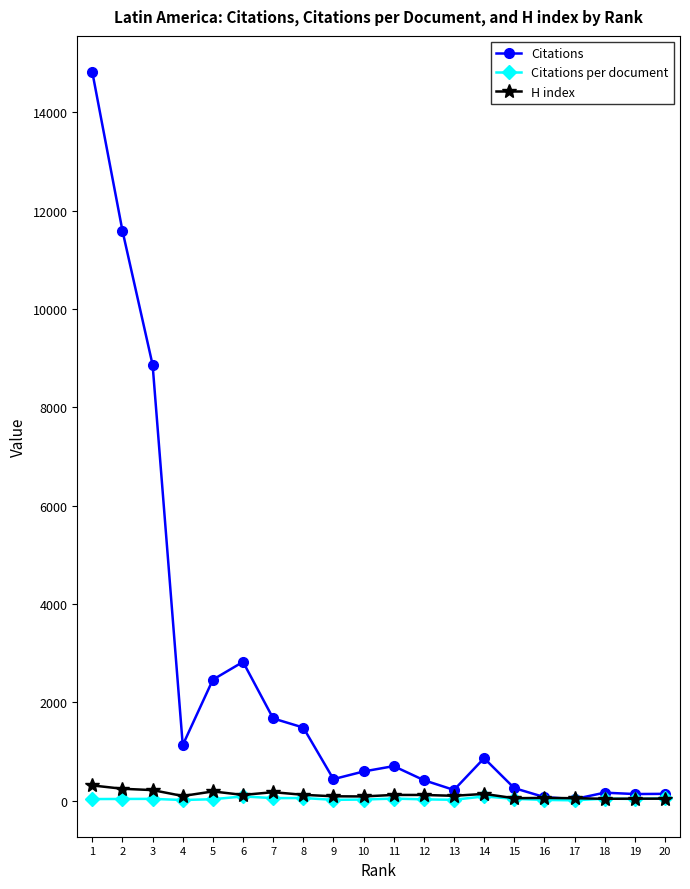

Where is Citations nearest to the value 7423?

3